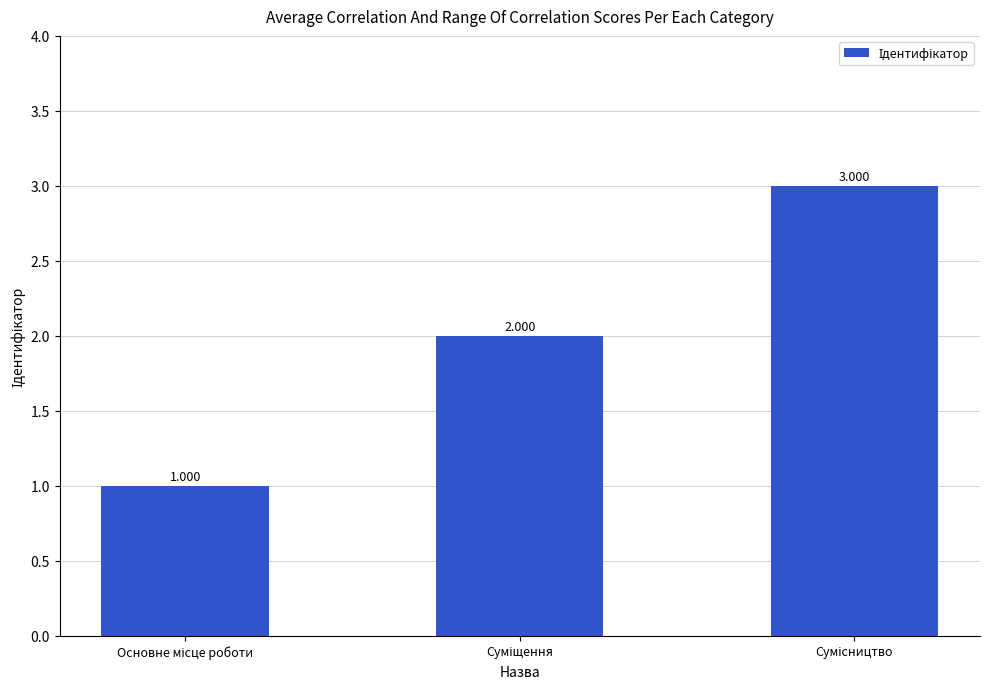

How many bars are there in total?

3